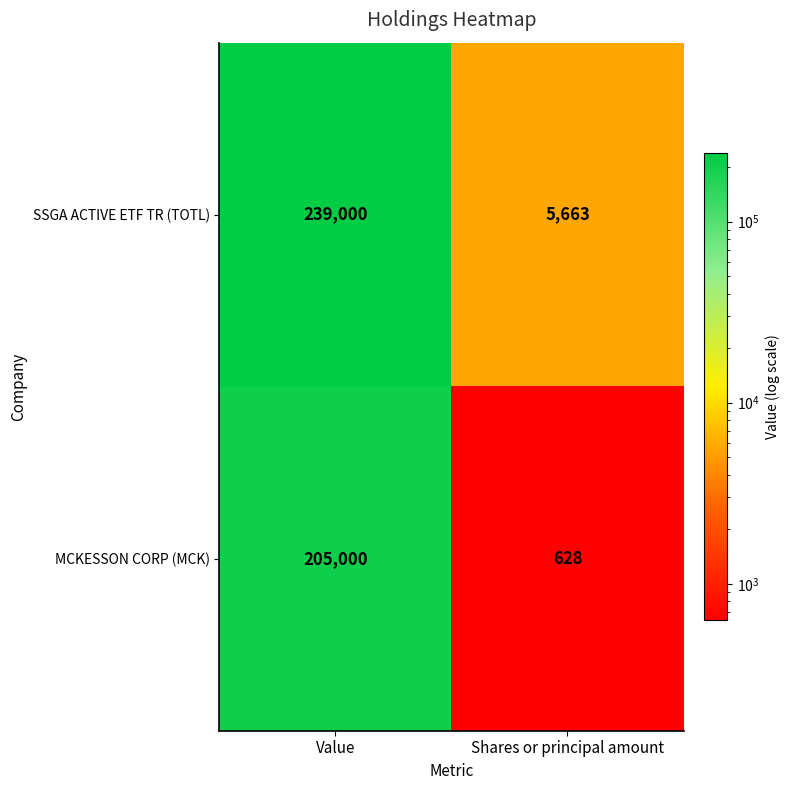

What is the total value across all series at Value?

444000